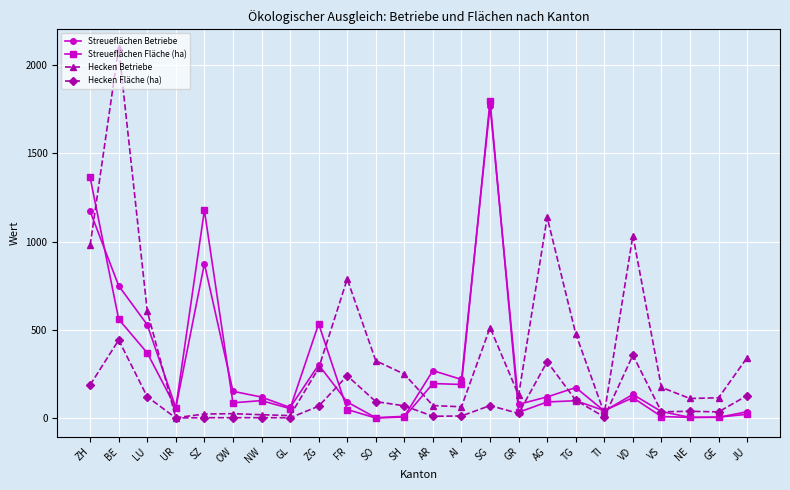

What is the minimum value shown in the chart?

0.4